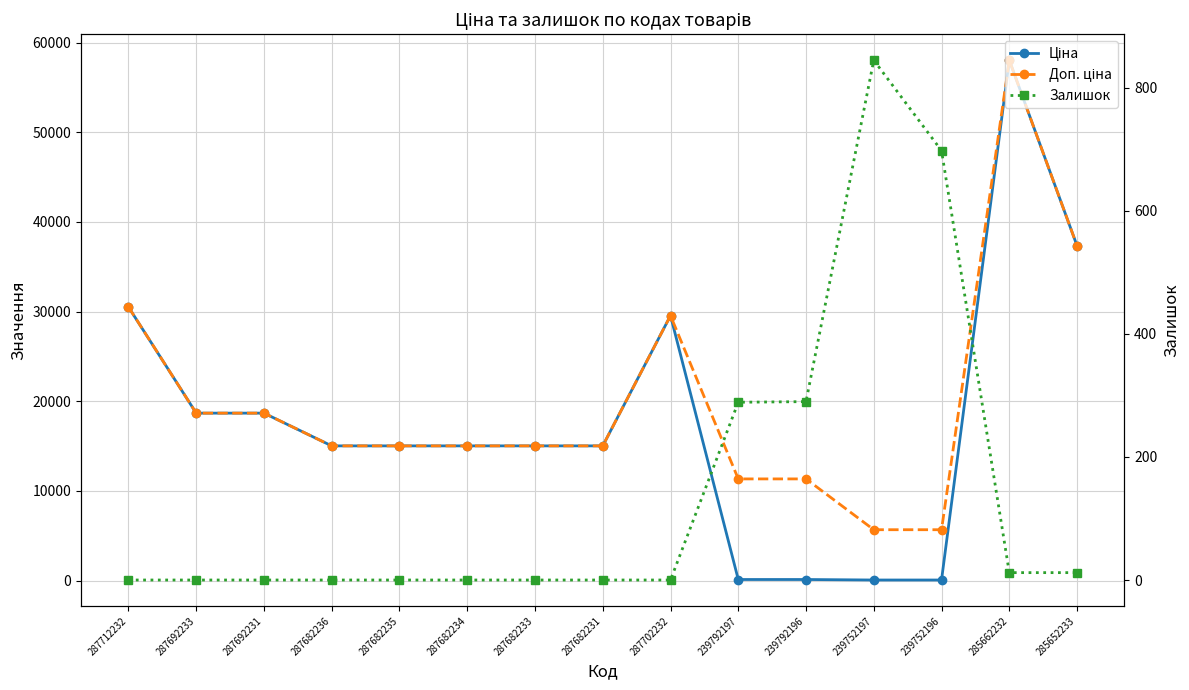

What is the difference between the Доп. ціна values at 285652233 and 287692231?

18671.5